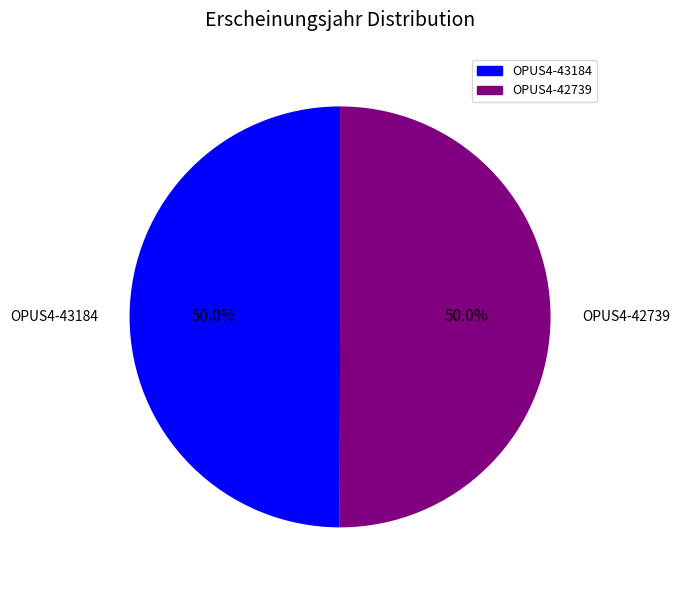

What is the total percentage of OPUS4-43184 and OPUS4-42739?

100.0%